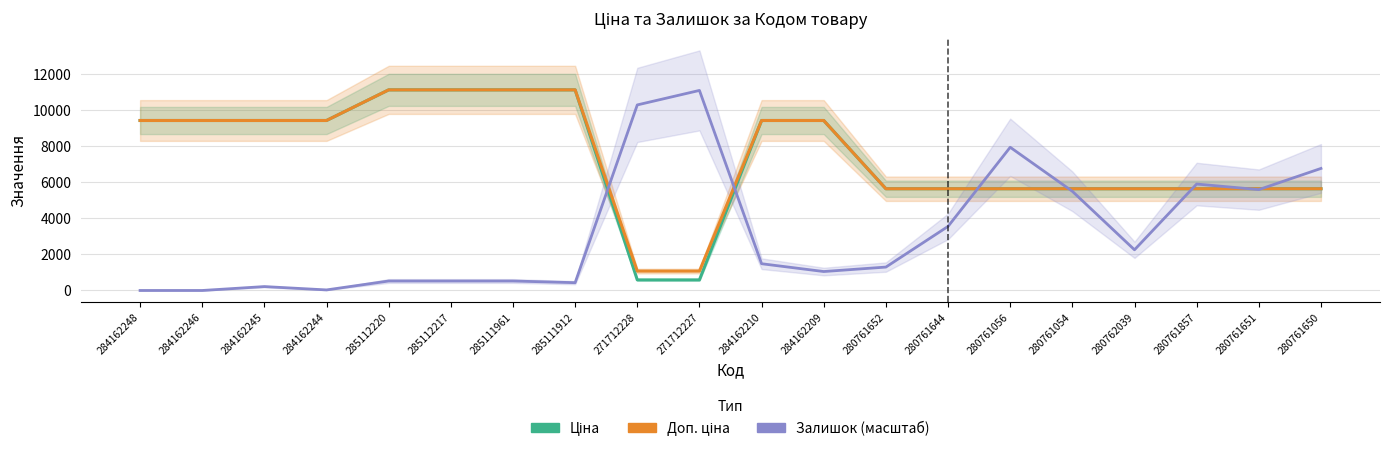

What are all the series names shown in the legend?

Ціна, Доп. ціна, Залишок (масштаб)